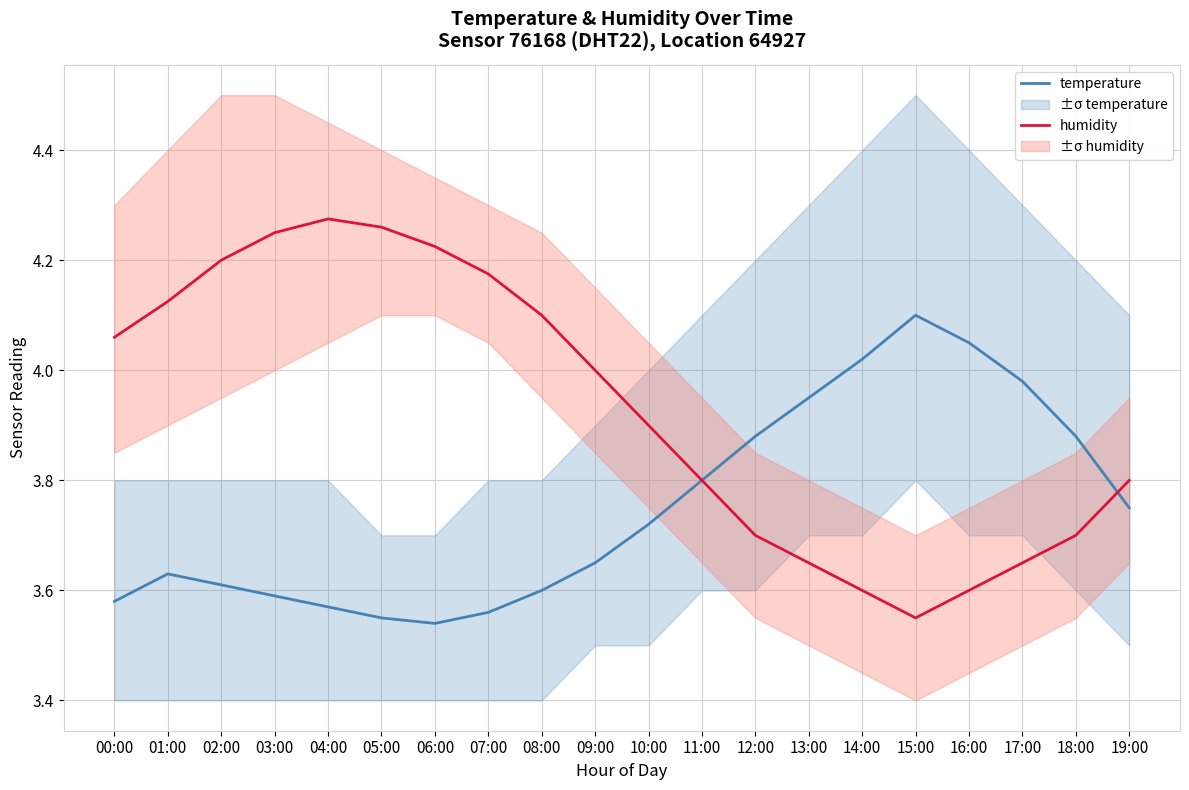

What is the total value across all series at 13:00?

7.6